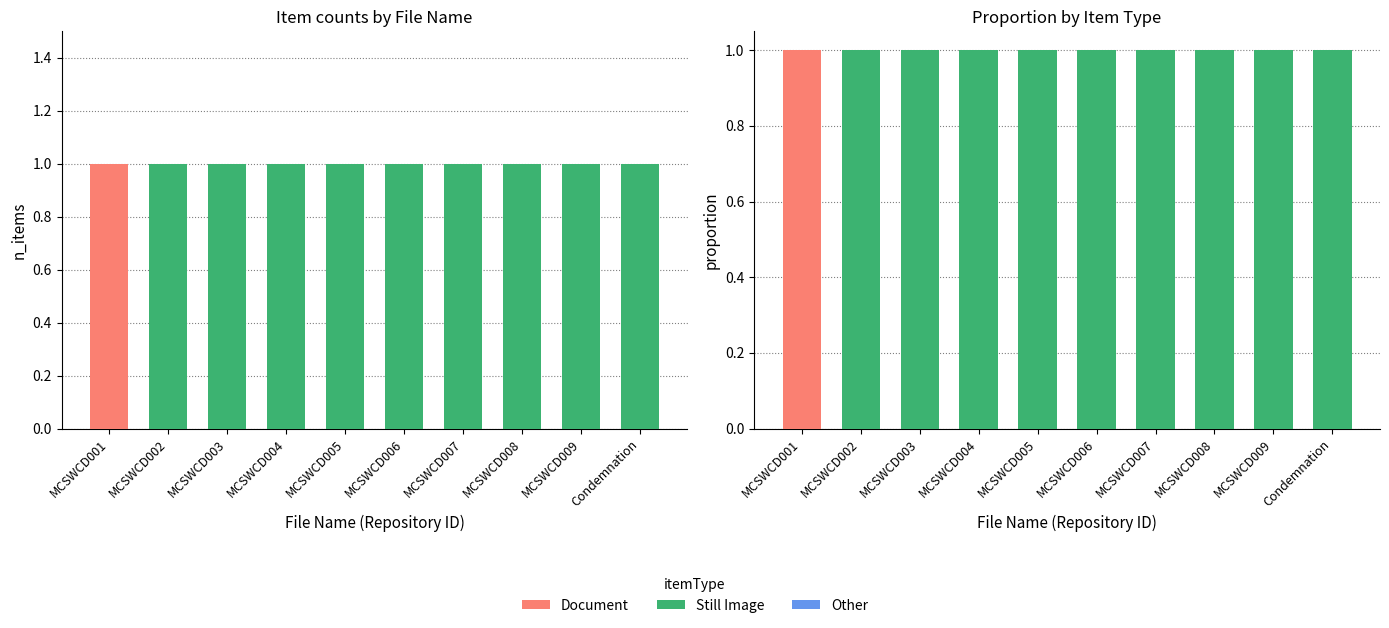

What position from the right is MCSWCD004?

7